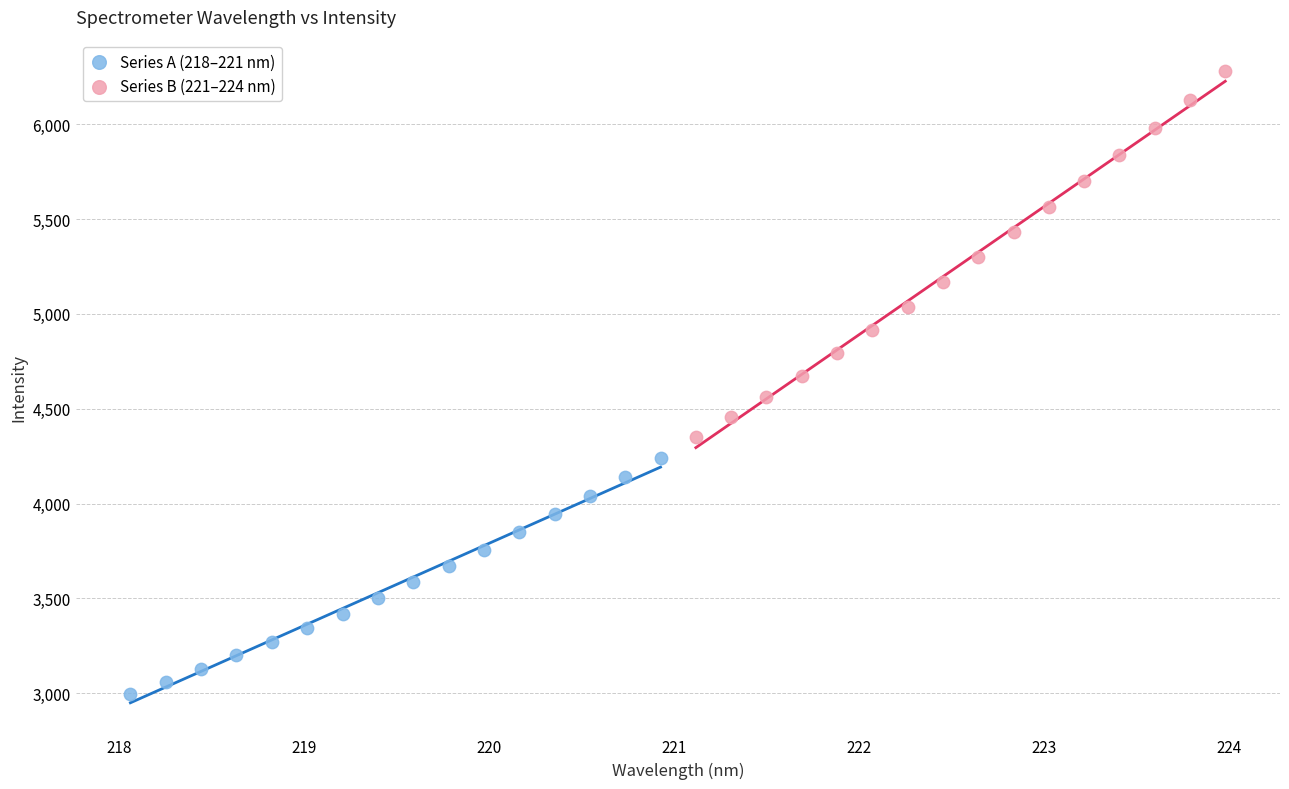

Which series has the widest spread of Y values?

Series B (221–224 nm)